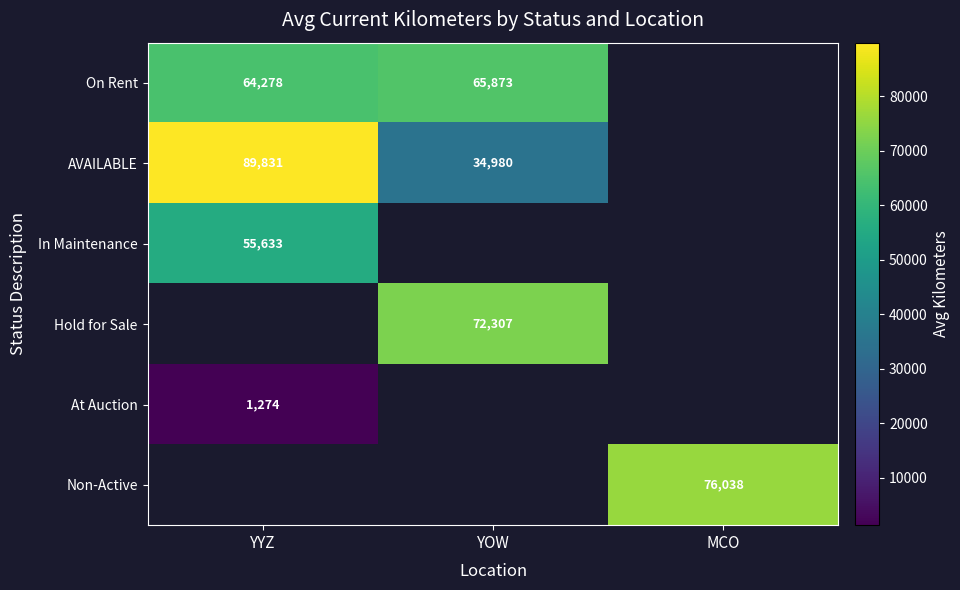

Between YYZ and YOW, which is larger?

YOW